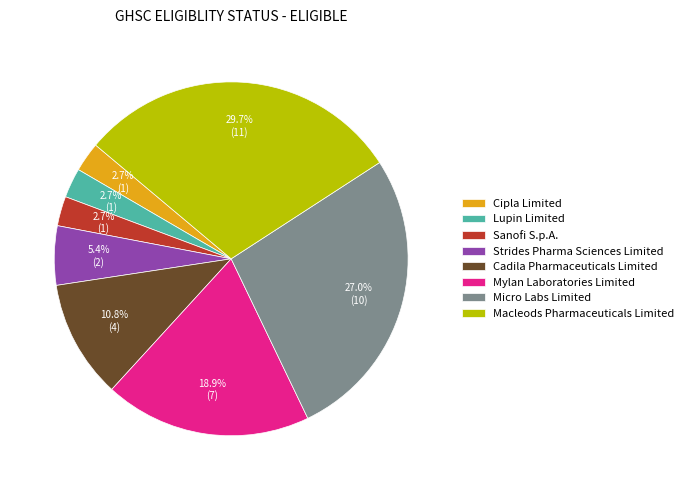

What is the total percentage of Macleods Pharmaceuticals Limited and Lupin Limited?

32.4%